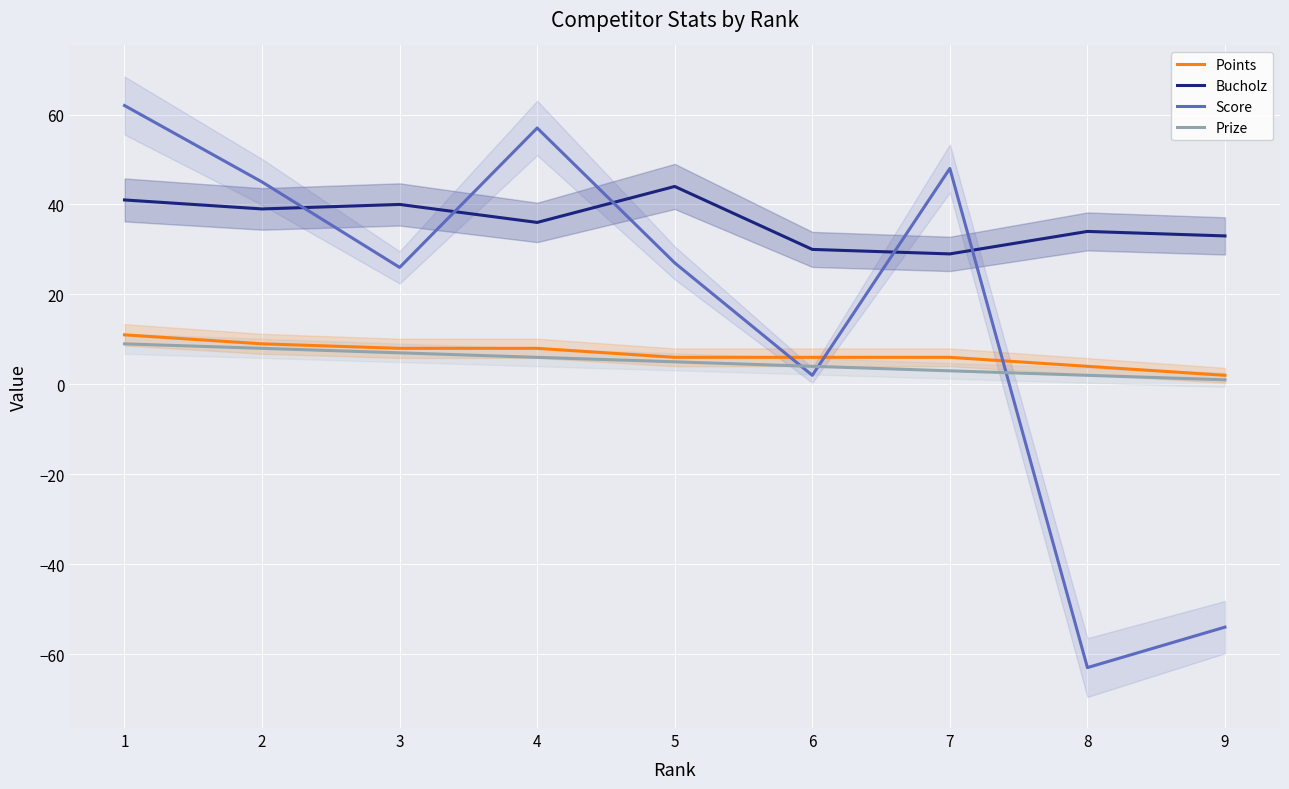

How many distinct data groups are displayed?

4